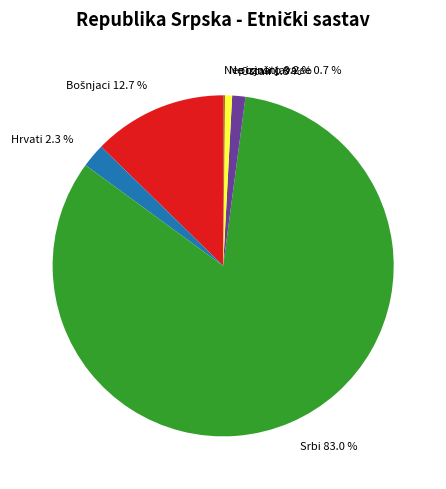

To the nearest percent, what is the average slice percentage?

17%